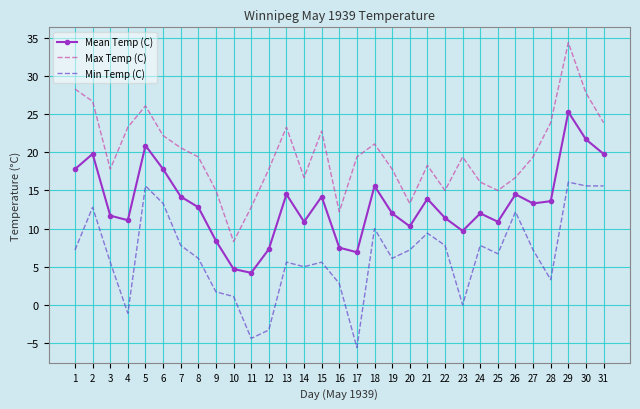

What is the difference between the second highest and minimum values in the Mean Temp (C) series?

17.5